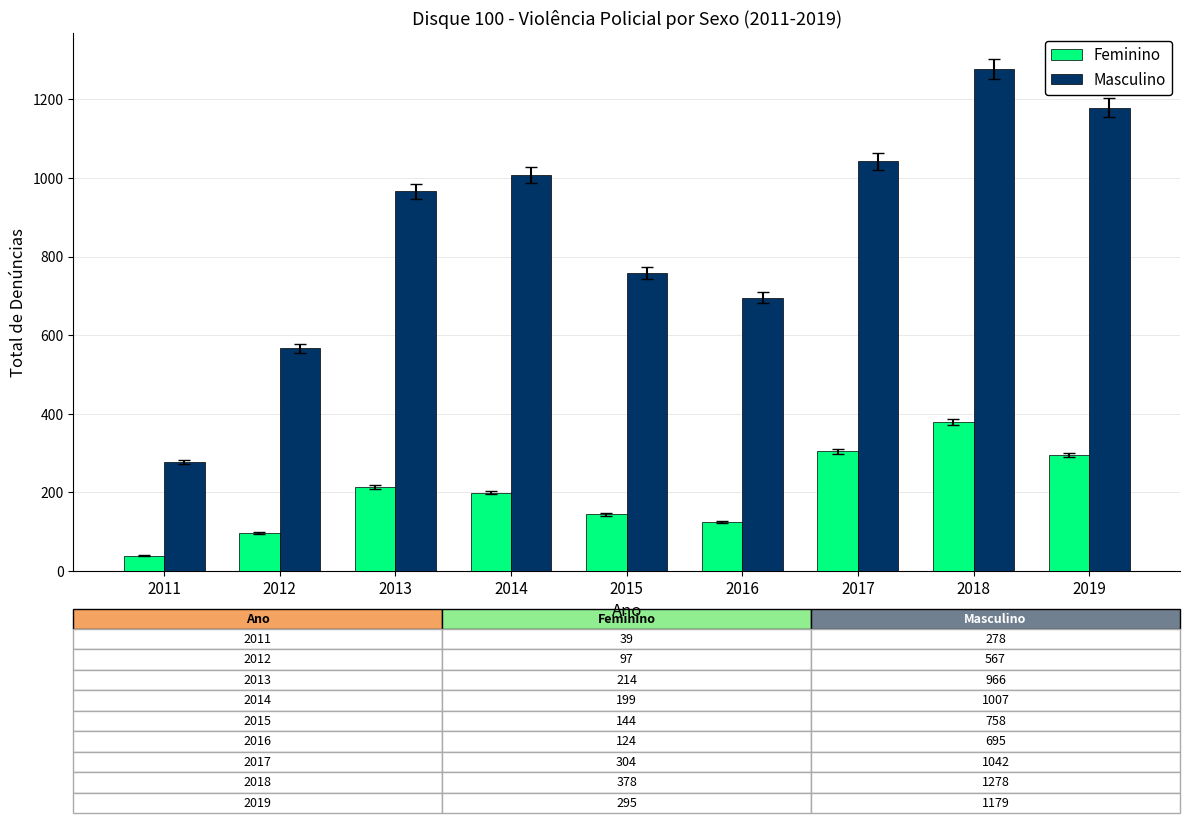

The Feminino series shows 295 at 2019. True or false?

True